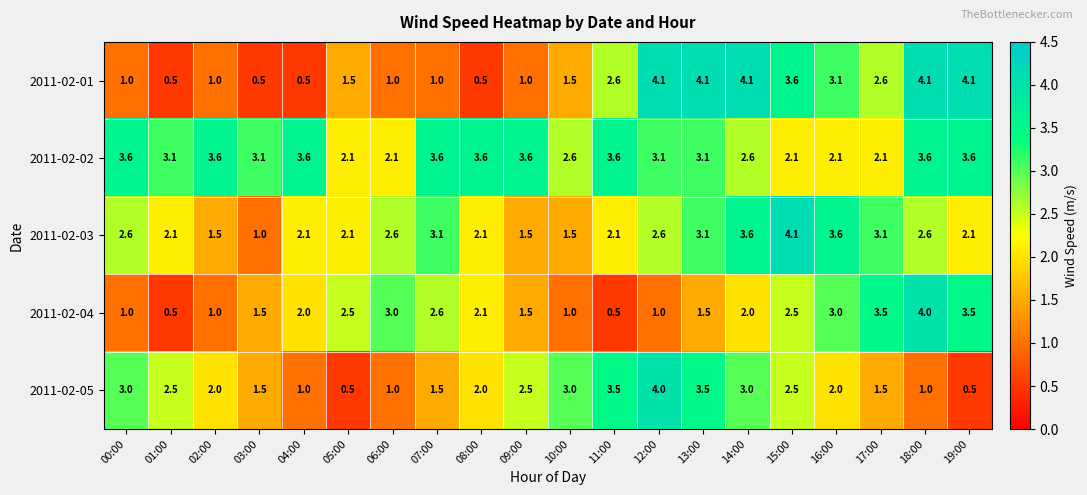

What is the difference between the highest and lowest values at 11:00?

3.1